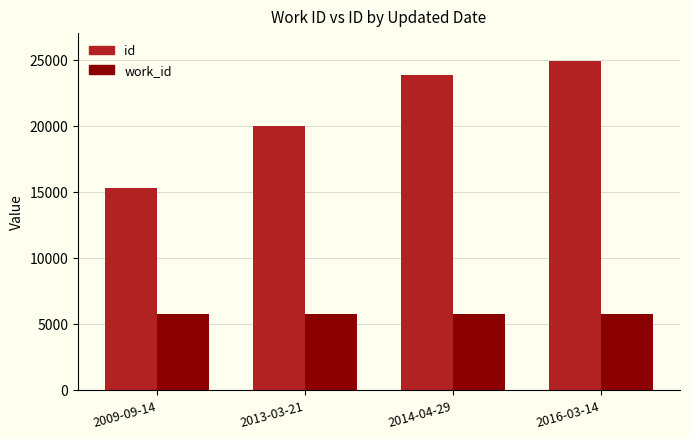

Which series has the widest spread of values?

id